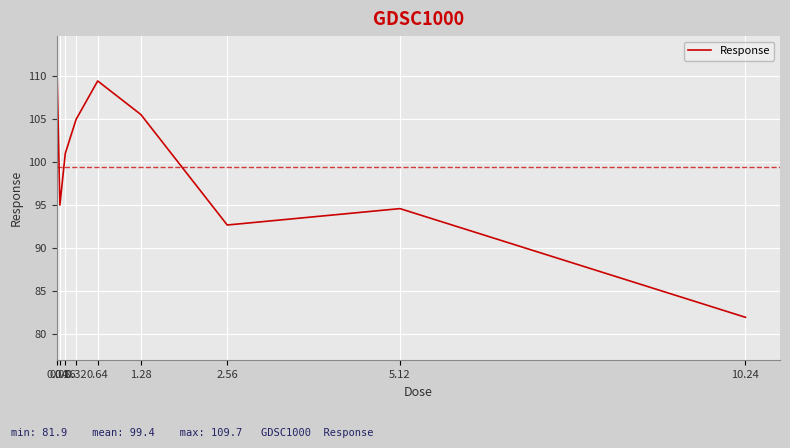

The value at 0.08 is 58.4. True or false?

False